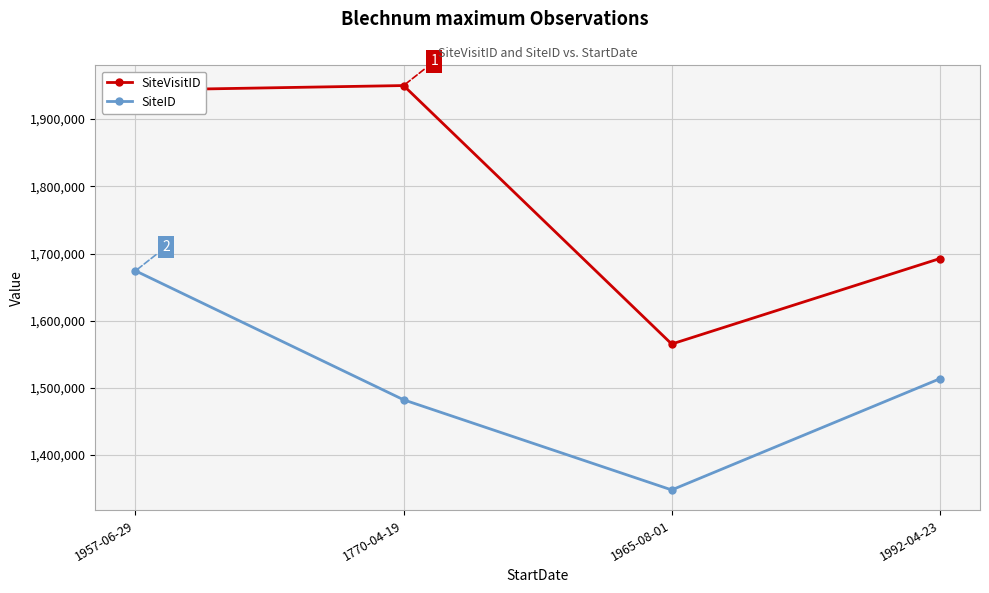

Which series has the largest range (max minus min)?

SiteVisitID